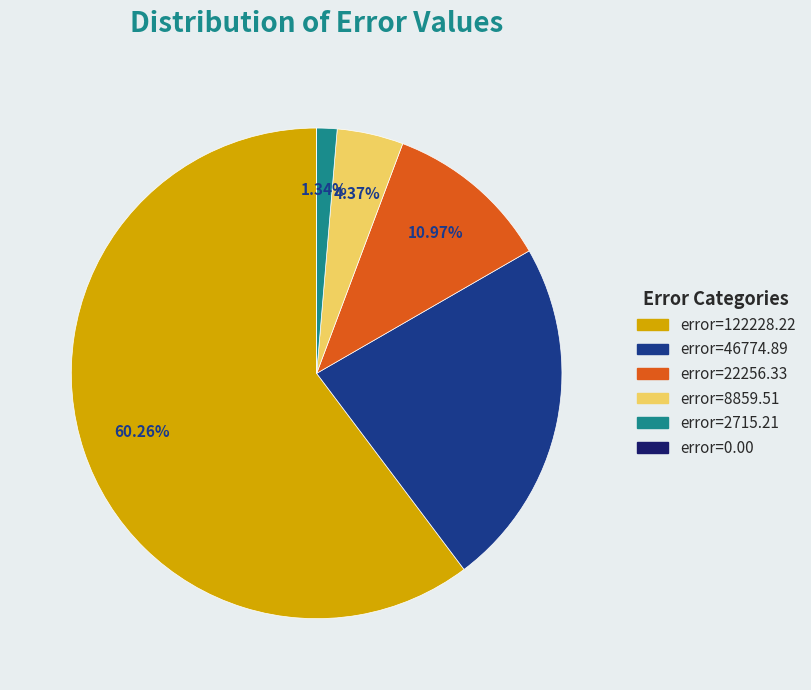

Does any single category account for the majority?

Yes